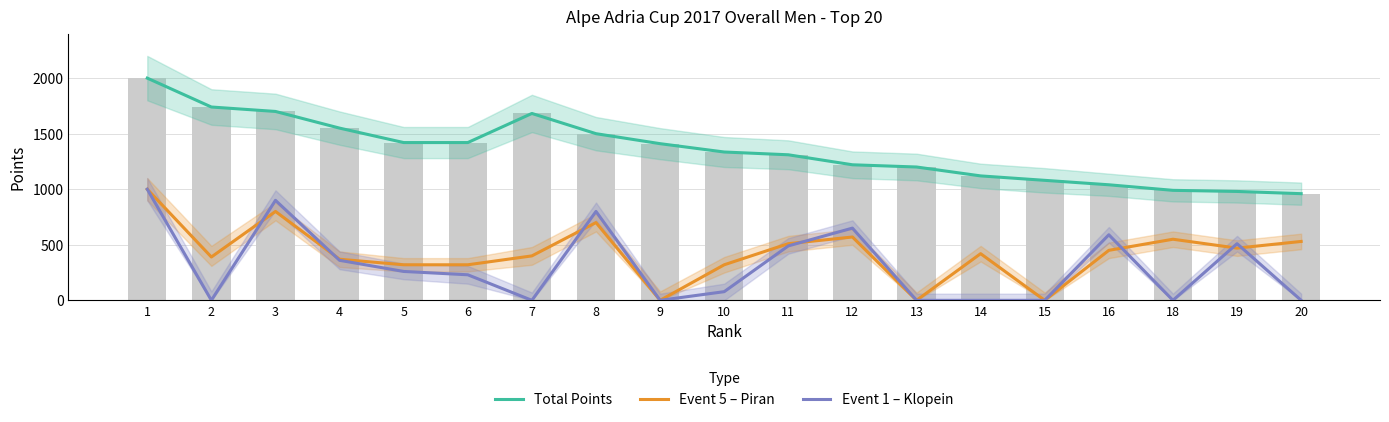

What is the value of the Event 1 – Klopein bar at the 11th from the left?

490